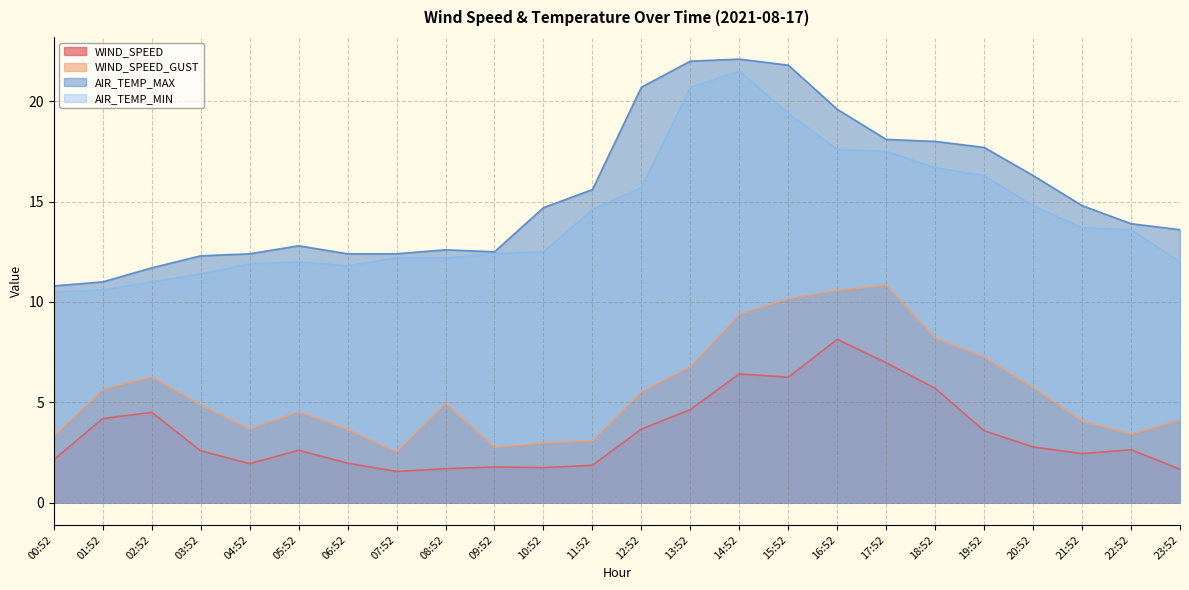

What is the label of the 15th point from the left?

14:52